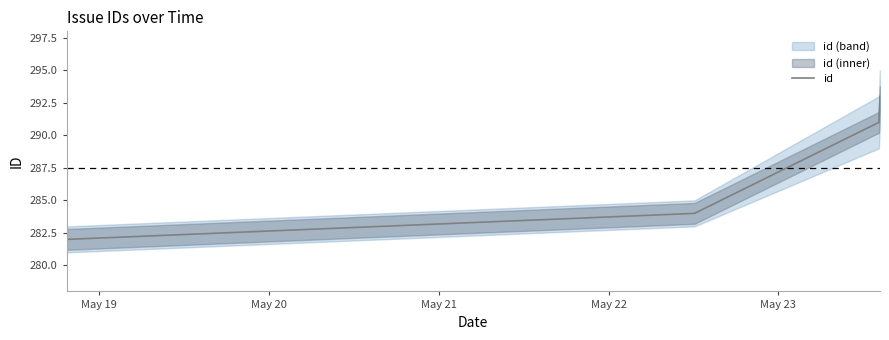

What is the value of the 2nd point from the left?

284